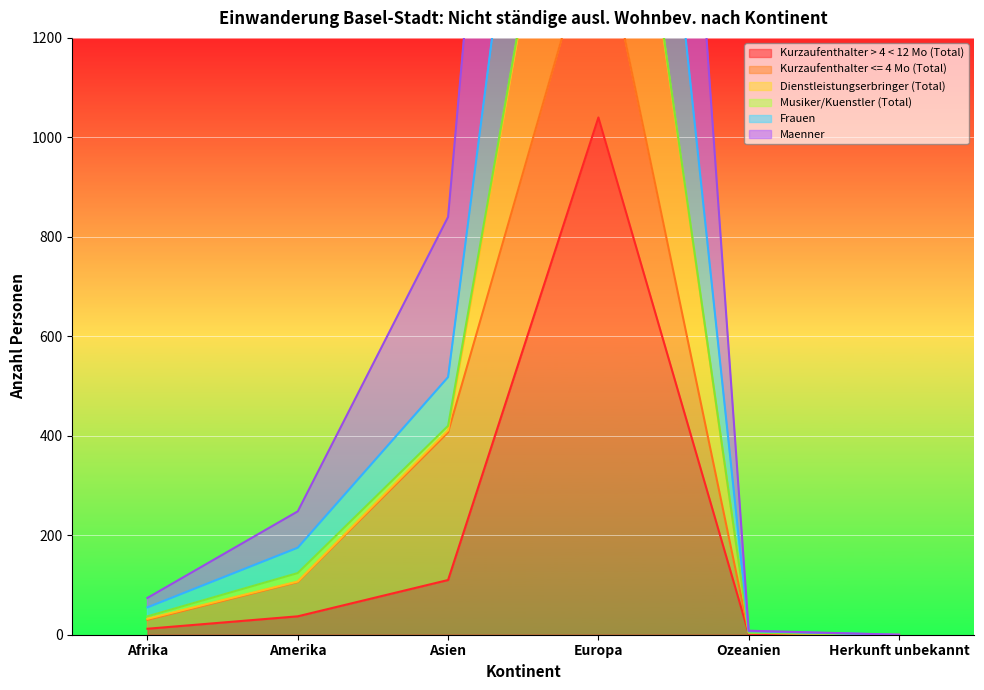

What is the value of the Frauen point at the 5th from the left?

4